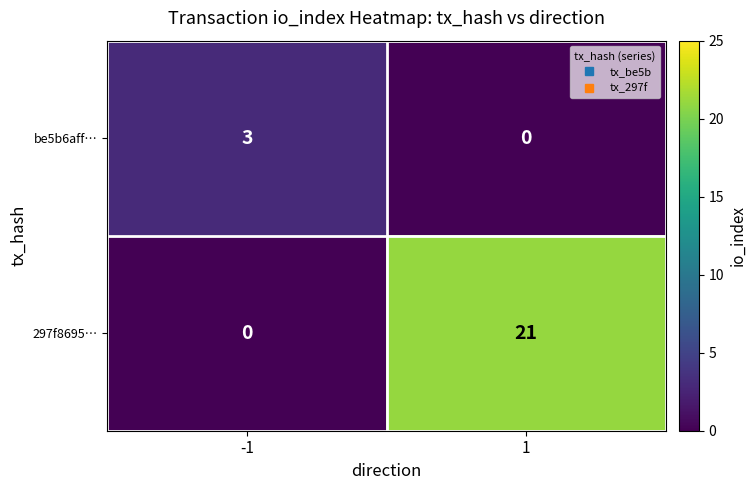

Count the number of categories in the chart.

2